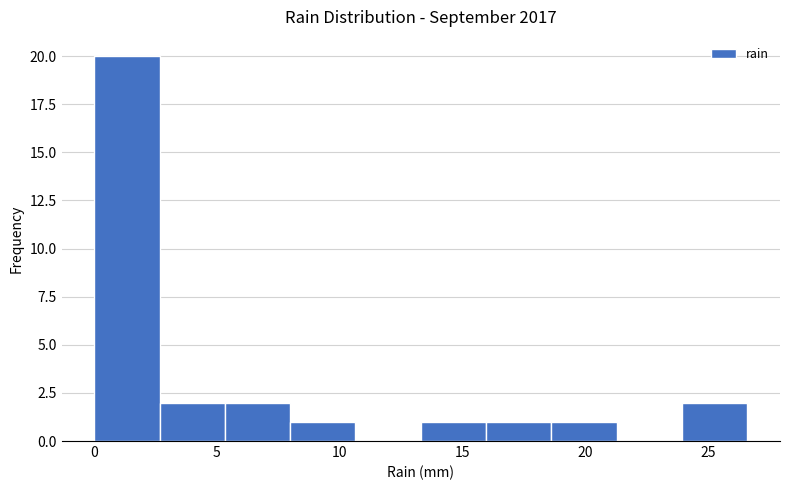

Over which range of the x-axis is the bar tallest?

0.0 to 2.5